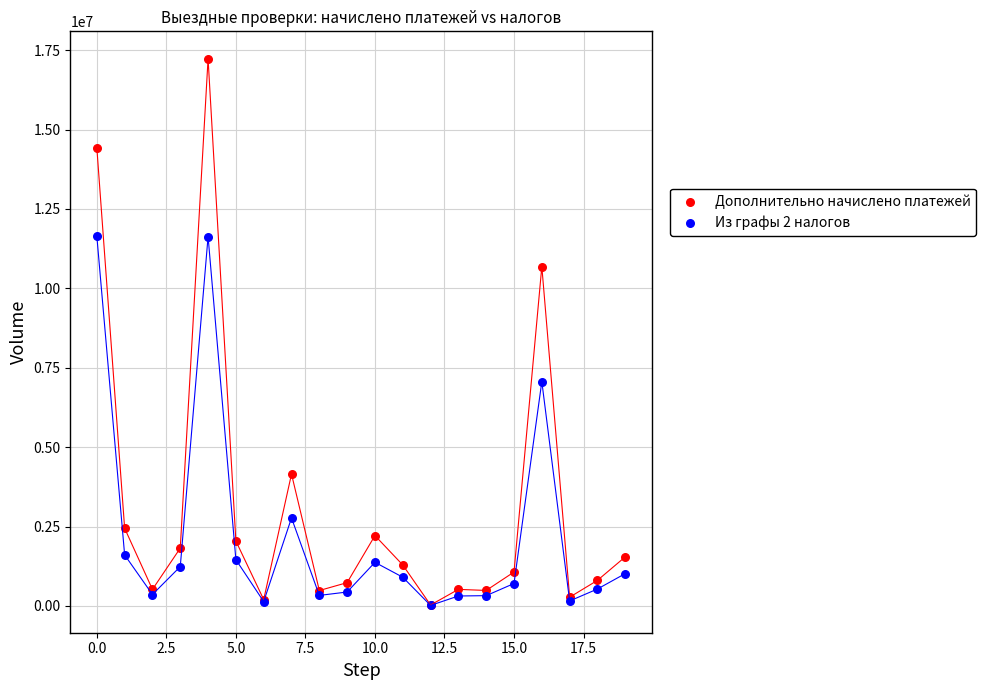

Which series contains the highest Y value?

Дополнительно начислено платежей